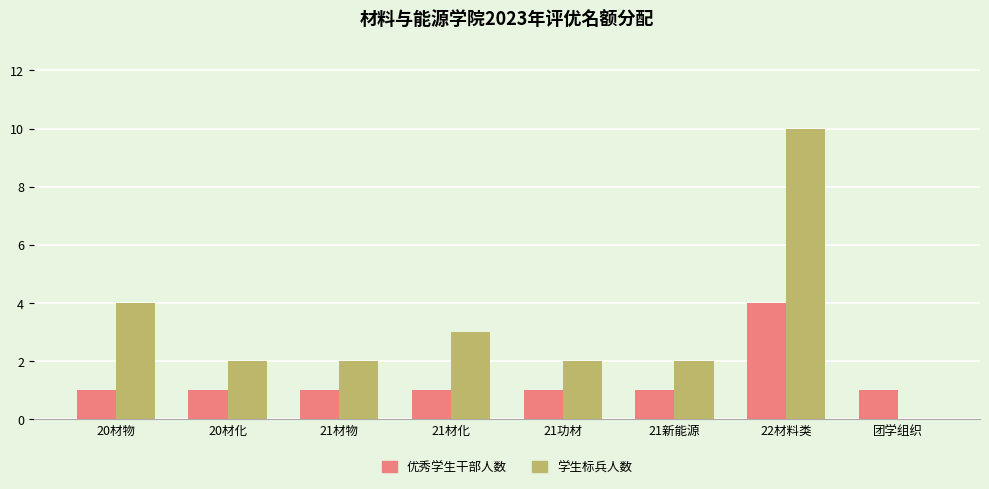

Which category has the highest value across all series?

22材料类